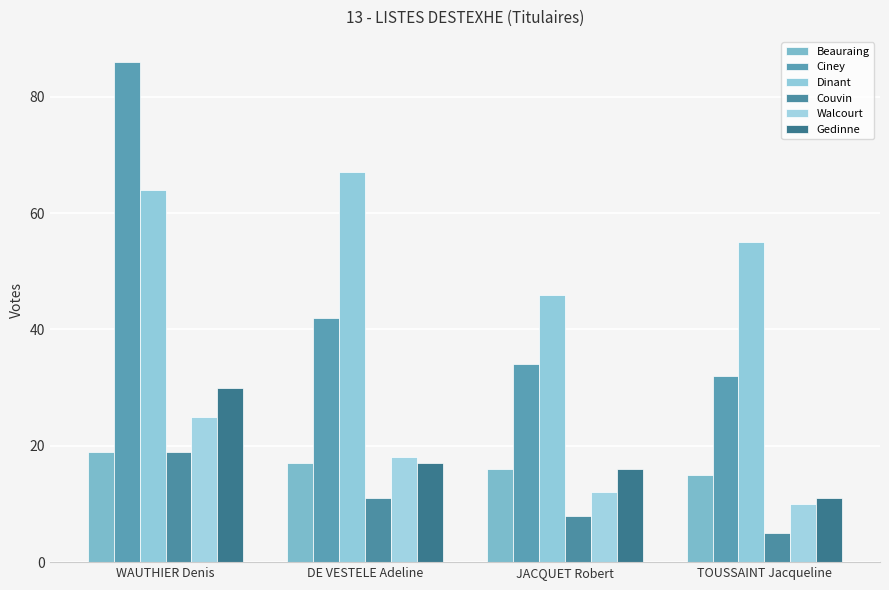

Reading right to left, what are all the values shown in this chart?

Beauraing: TOUSSAINT Jacqueline=15	JACQUET Robert=16	DE VESTELE Adeline=17	WAUTHIER Denis=19
Ciney: TOUSSAINT Jacqueline=32	JACQUET Robert=34	DE VESTELE Adeline=42	WAUTHIER Denis=86
Dinant: TOUSSAINT Jacqueline=55	JACQUET Robert=46	DE VESTELE Adeline=67	WAUTHIER Denis=64
Couvin: TOUSSAINT Jacqueline=5	JACQUET Robert=8	DE VESTELE Adeline=11	WAUTHIER Denis=19
Walcourt: TOUSSAINT Jacqueline=10	JACQUET Robert=12	DE VESTELE Adeline=18	WAUTHIER Denis=25
Gedinne: TOUSSAINT Jacqueline=11	JACQUET Robert=16	DE VESTELE Adeline=17	WAUTHIER Denis=30